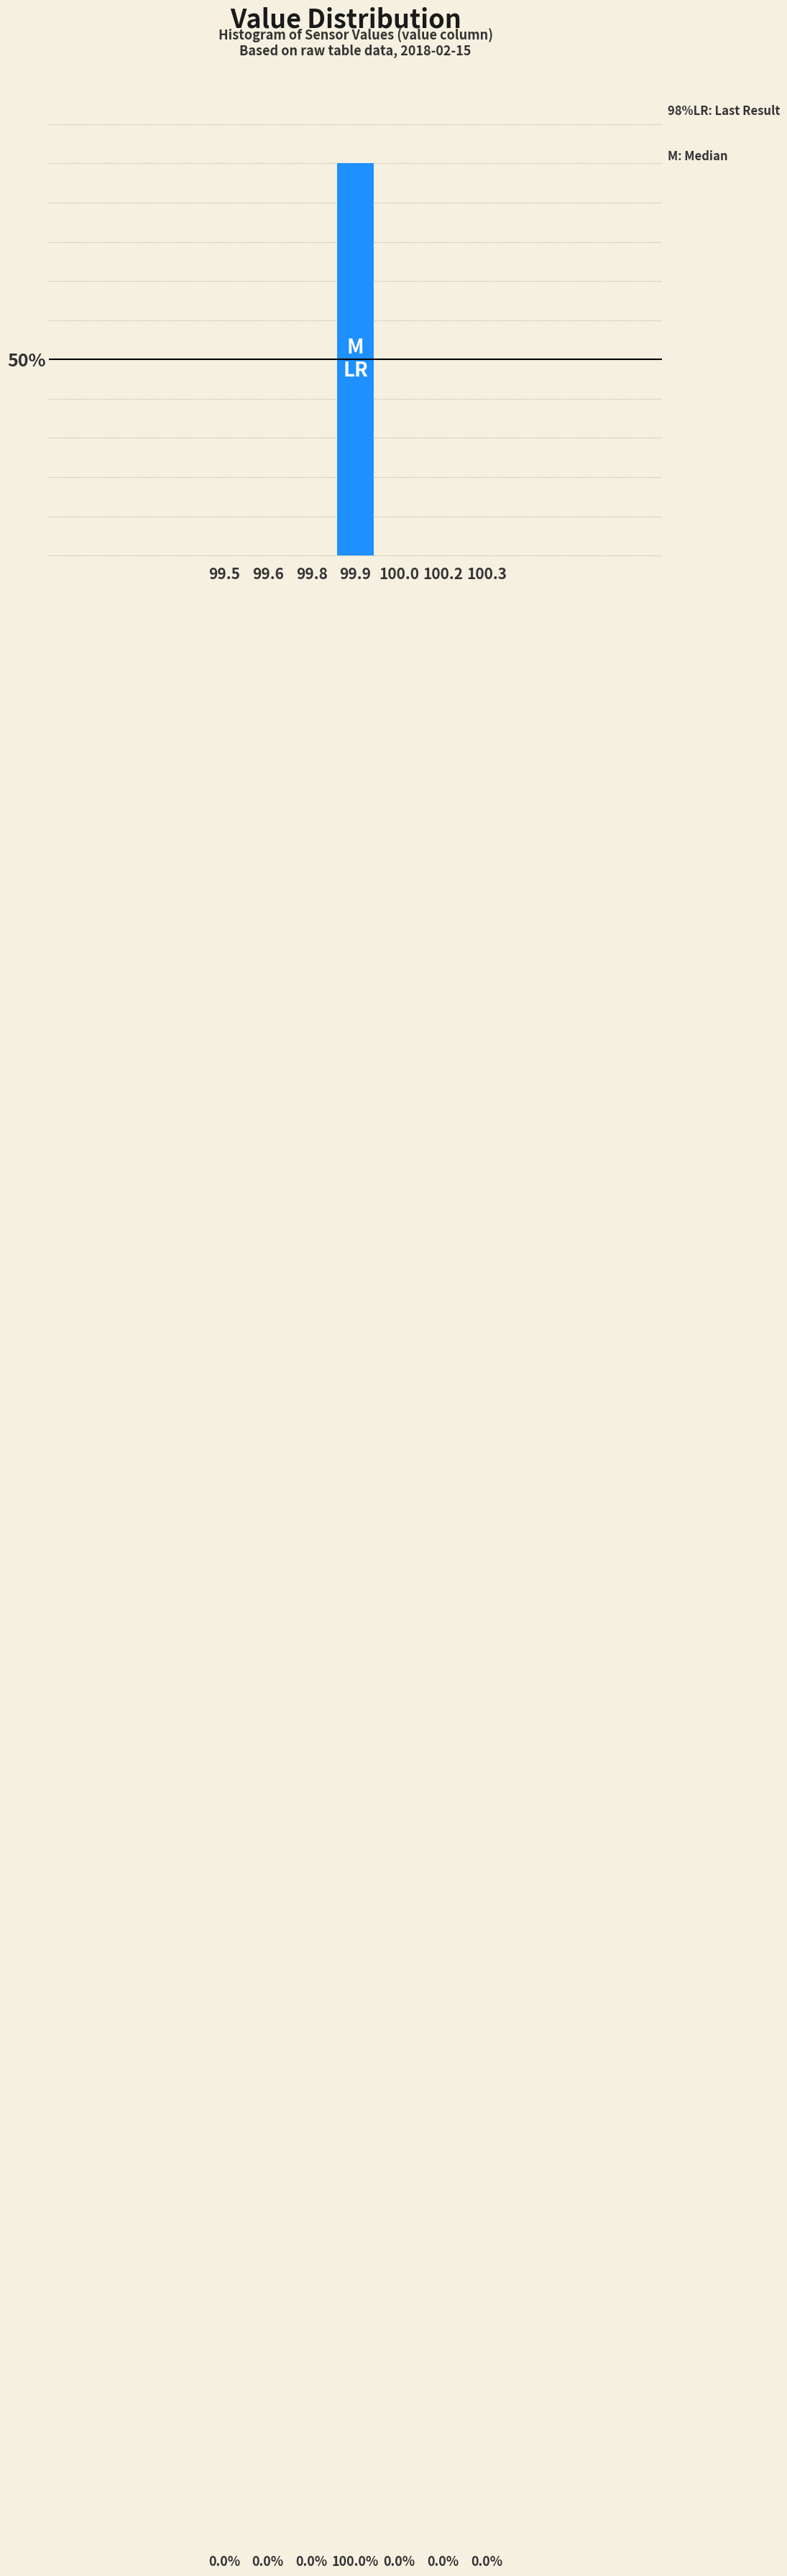

Are the bars horizontal?

No